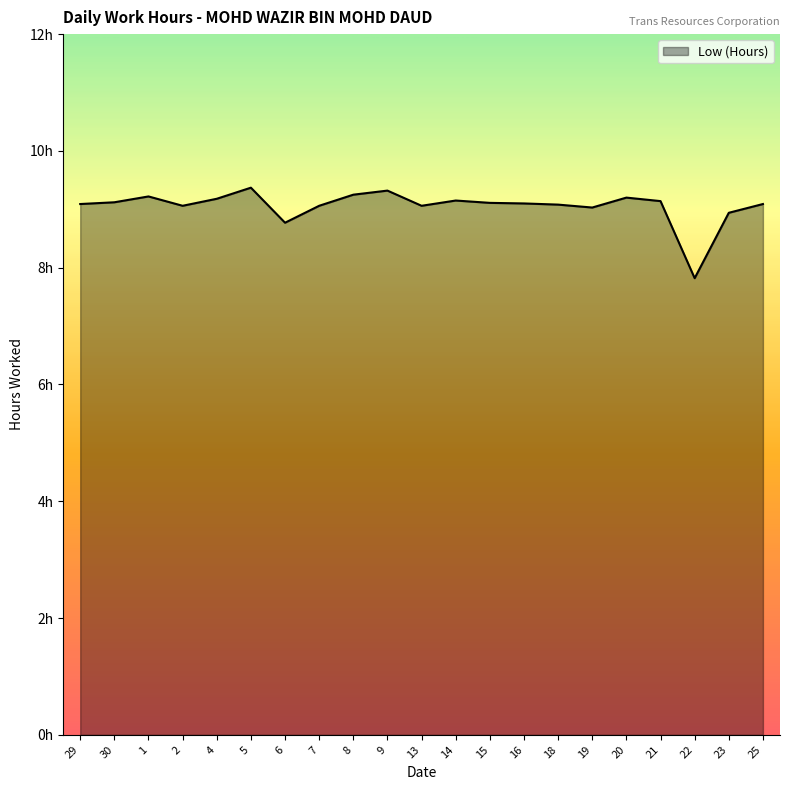

Does the chart have visible grid lines?

No